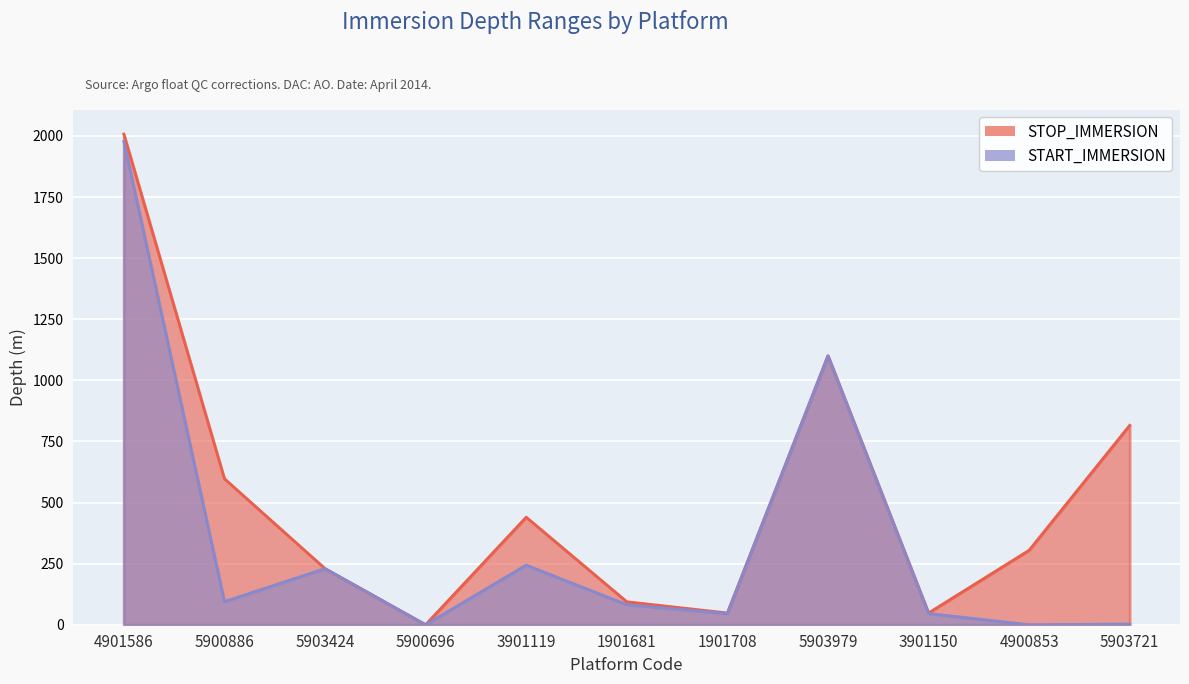

Which has a higher value, 4901586 or 5903979?

4901586